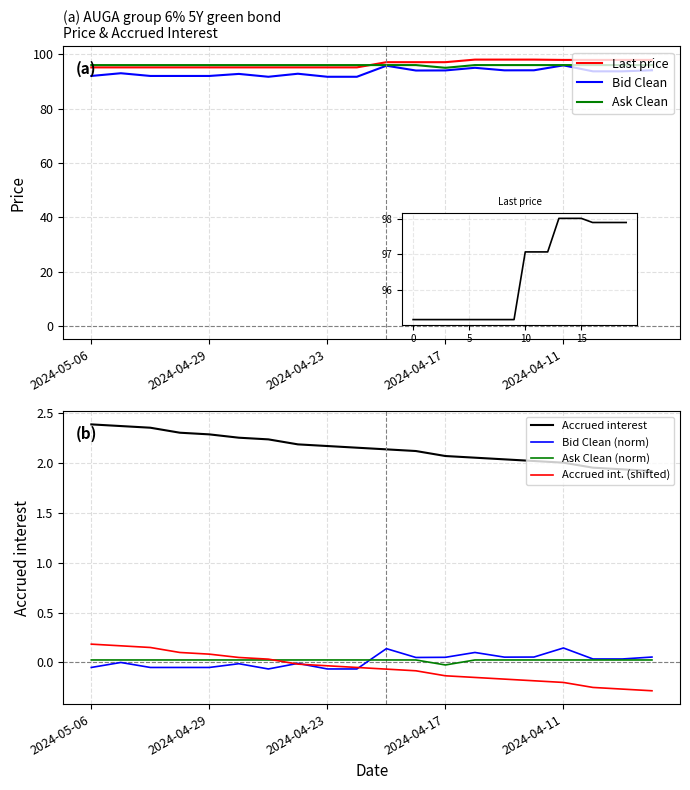

Reading left to right, extract all data points from this chart.

Accrued interest: 2024-05-06=2.4	2024-05-03=2.4	2024-05-02=2.4	2024-04-30=2.3	2024-04-29=2.3	2024-04-26=2.2	2024-04-25=2.2	2024-04-24=2.2	2024-04-23=2.2	2024-04-22=2.1	2024-04-19=2.1	2024-04-18=2.1	2024-04-17=2.1	2024-04-16=2.0	2024-04-15=2.0	2024-04-12=2.0	2024-04-11=2.0	2024-04-10=1.9	2024-04-09=1.9	2024-04-08=1.9
Last price: 2024-05-06=95.2	2024-05-03=95.2	2024-05-02=95.2	2024-04-30=95.2	2024-04-29=95.2	2024-04-26=95.2	2024-04-25=95.2	2024-04-24=95.2	2024-04-23=95.2	2024-04-22=95.2	2024-04-19=97.1	2024-04-18=97.1	2024-04-17=97.1	2024-04-16=98.0	2024-04-15=98.0	2024-04-12=98.0	2024-04-11=97.9	2024-04-10=97.9	2024-04-09=97.9	2024-04-08=97.9
Bid Clean: 2024-05-06=92.0	2024-05-03=93.0	2024-05-02=92.0	2024-04-30=92.0	2024-04-29=92.0	2024-04-26=92.8	2024-04-25=91.7	2024-04-24=92.8	2024-04-23=91.7	2024-04-22=91.7	2024-04-19=95.8	2024-04-18=94.0	2024-04-17=94.0	2024-04-16=95.0	2024-04-15=94.1	2024-04-12=94.1	2024-04-11=95.9	2024-04-10=93.7	2024-04-09=93.7	2024-04-08=94.1
Ask Clean: 2024-05-06=96.0	2024-05-03=96.0	2024-05-02=96.0	2024-04-30=96.0	2024-04-29=96.0	2024-04-26=96.0	2024-04-25=96.0	2024-04-24=96.0	2024-04-23=96.0	2024-04-22=96.0	2024-04-19=96.0	2024-04-18=96.0	2024-04-17=95.0	2024-04-16=96.0	2024-04-15=96.0	2024-04-12=96.0	2024-04-11=96.0	2024-04-10=96.0	2024-04-09=96.0	2024-04-08=96.0